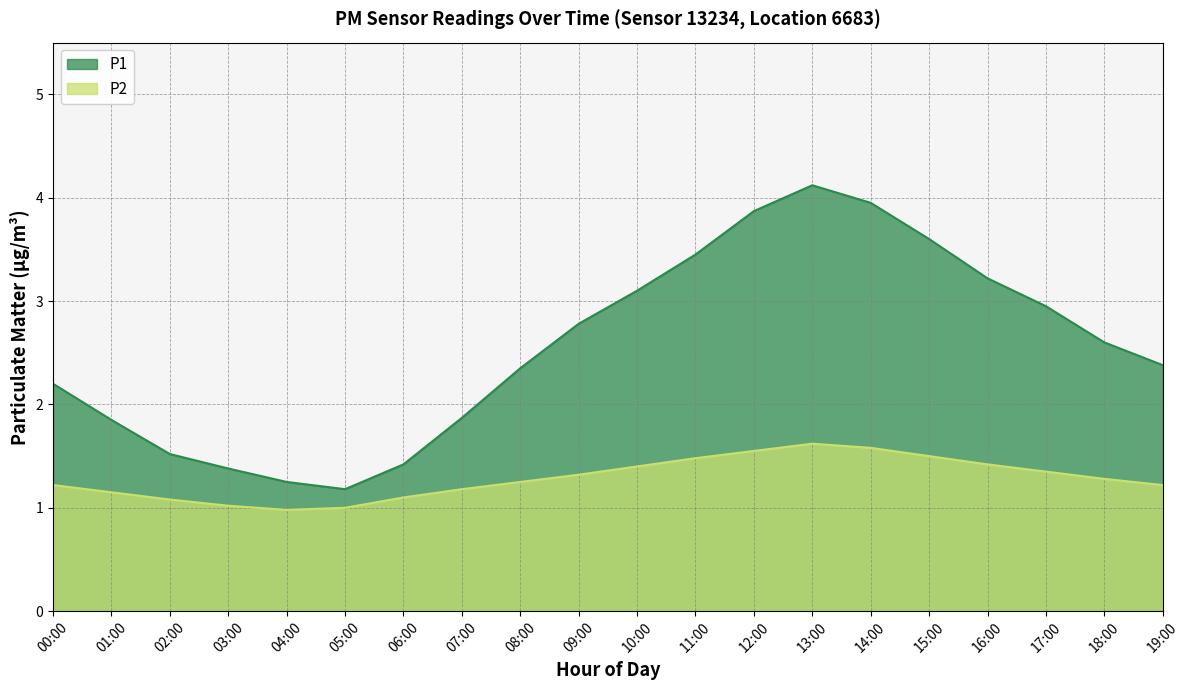

What is the difference between the maximum and minimum values in the P1 series?

2.9